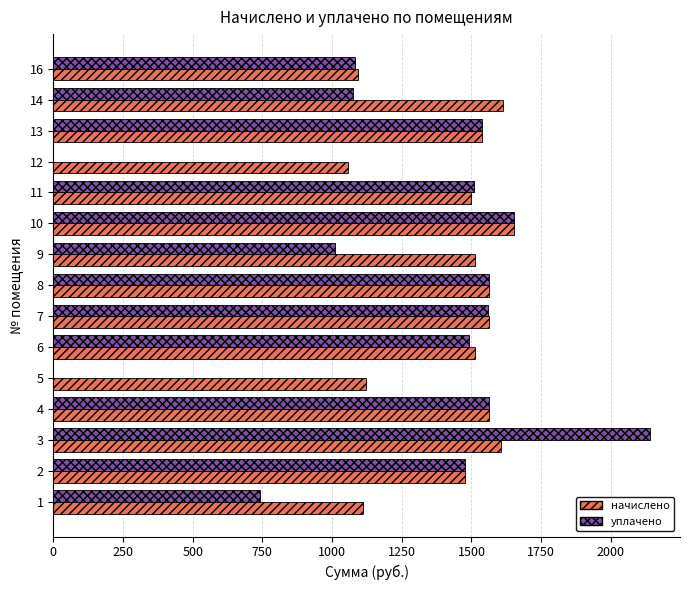

At which category is the sum across all series the highest?

3